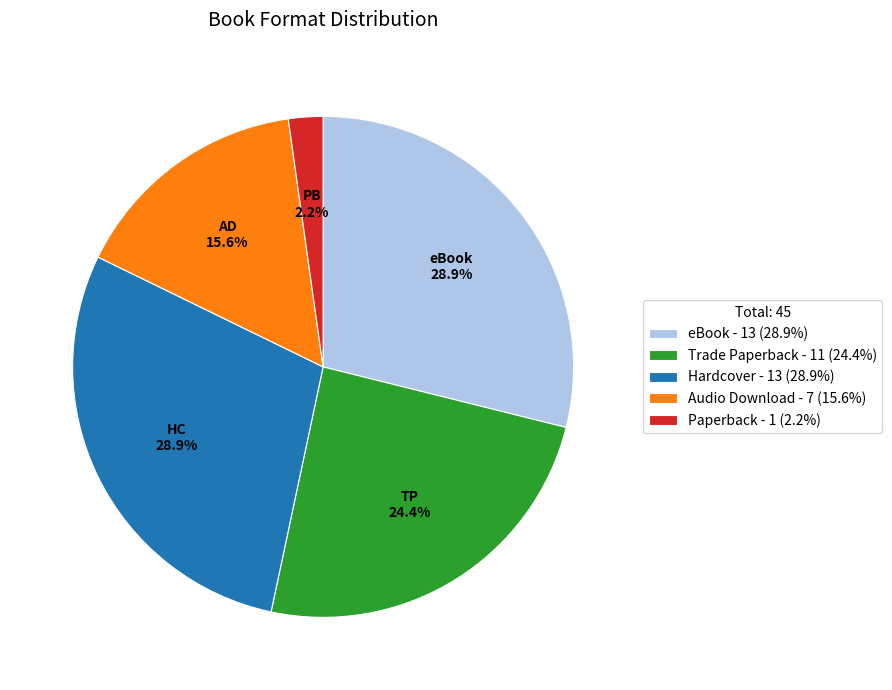

Which category has the smallest portion of the pie?

Paperback